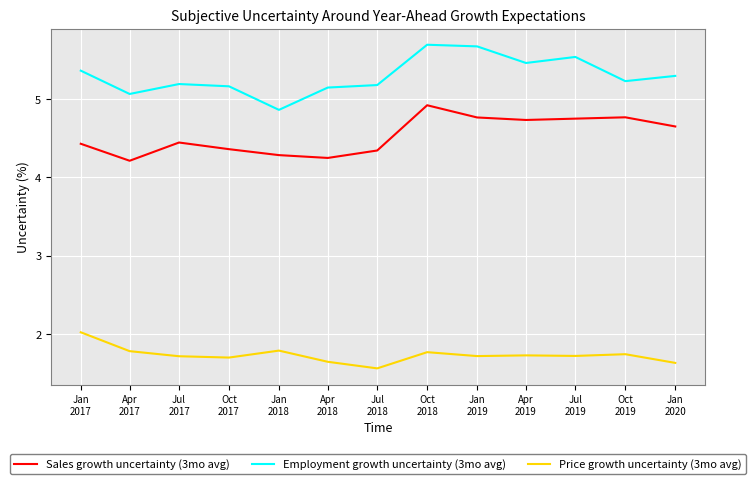

What is the difference between the maximum and minimum values in the Price growth uncertainty (3mo avg) series?

0.5